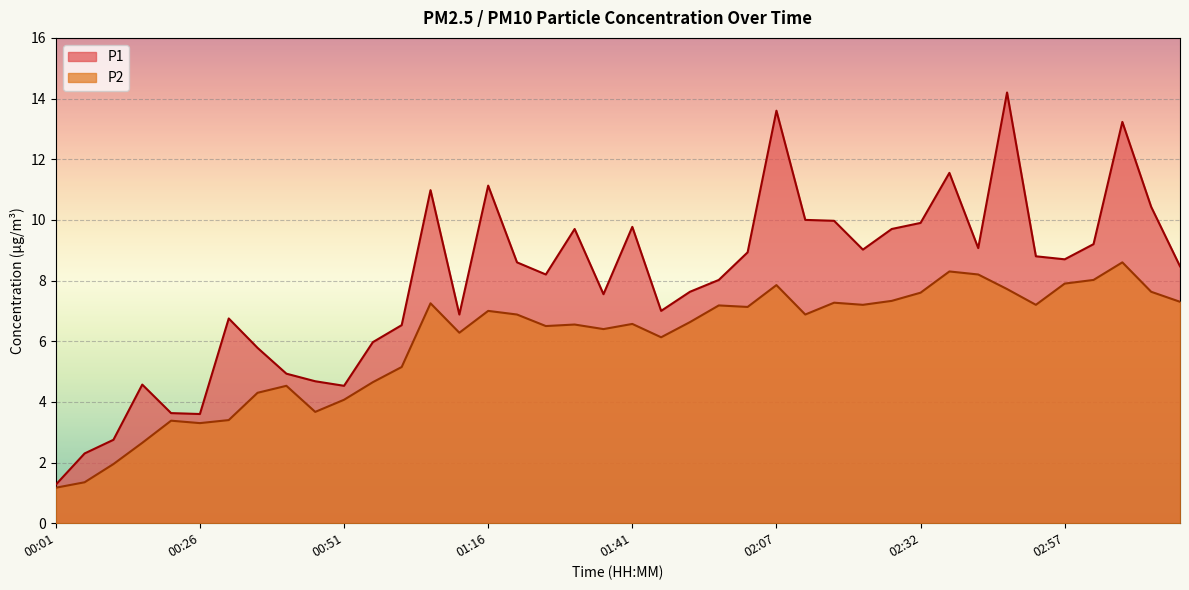

What are all the series names shown in the legend?

P1, P2